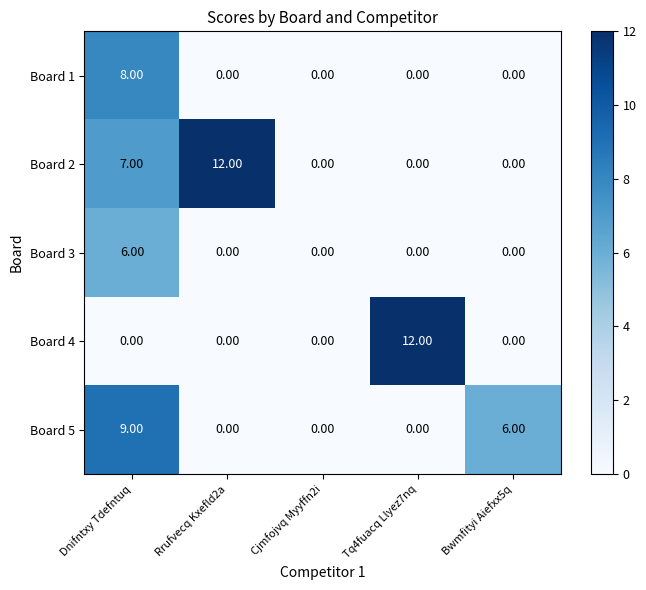

Which series has the largest total across all categories?

Board 2